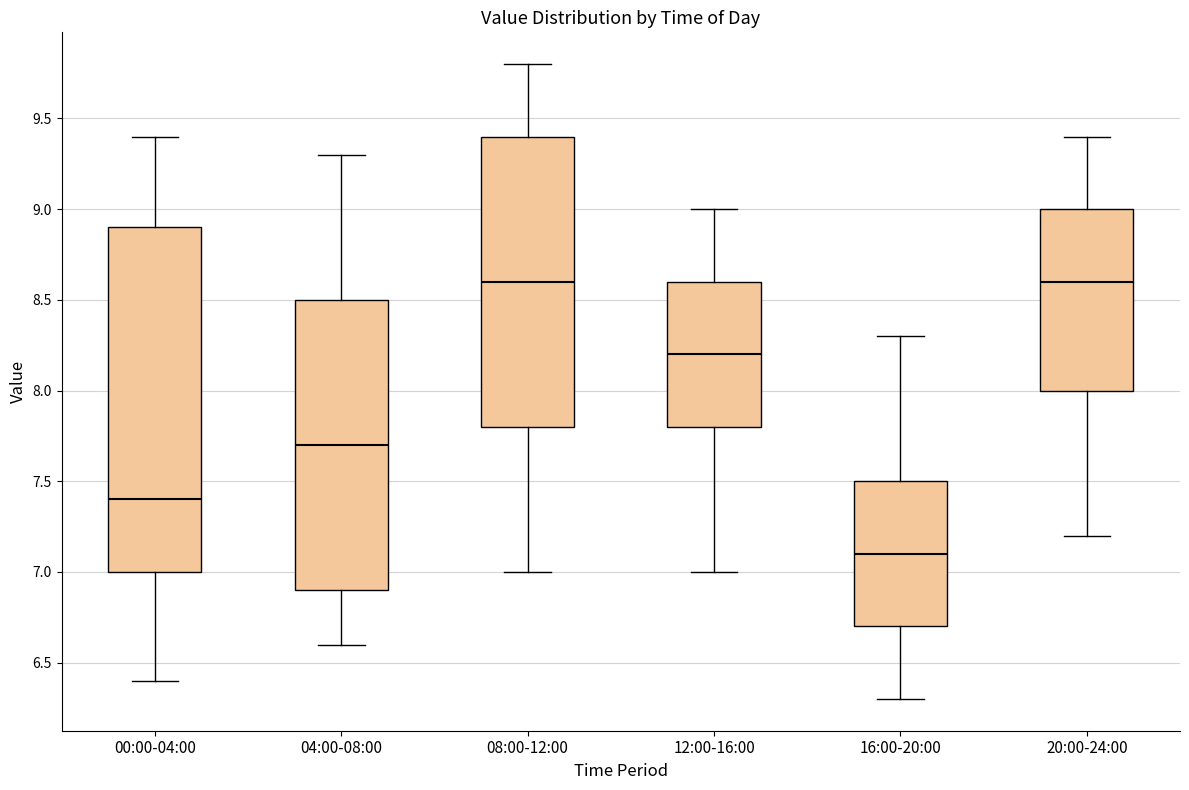

Reading left to right, read every box against the y-axis: the position of its median line, the range the box covers, and the ends of its whiskers. The values are not printed on the chart, so give them approximately, as read against the axis.

00:00-04:00: median 7.4, box 7.0 to 8.9, whiskers 6.4 to 9.4
04:00-08:00: median 7.7, box 6.9 to 8.5, whiskers 6.6 to 9.3
08:00-12:00: median 8.6, box 7.8 to 9.4, whiskers 7.0 to 9.8
12:00-16:00: median 8.2, box 7.8 to 8.6, whiskers 7.0 to 9.0
16:00-20:00: median 7.1, box 6.7 to 7.5, whiskers 6.3 to 8.3
20:00-24:00: median 8.6, box 8.0 to 9.0, whiskers 7.2 to 9.4